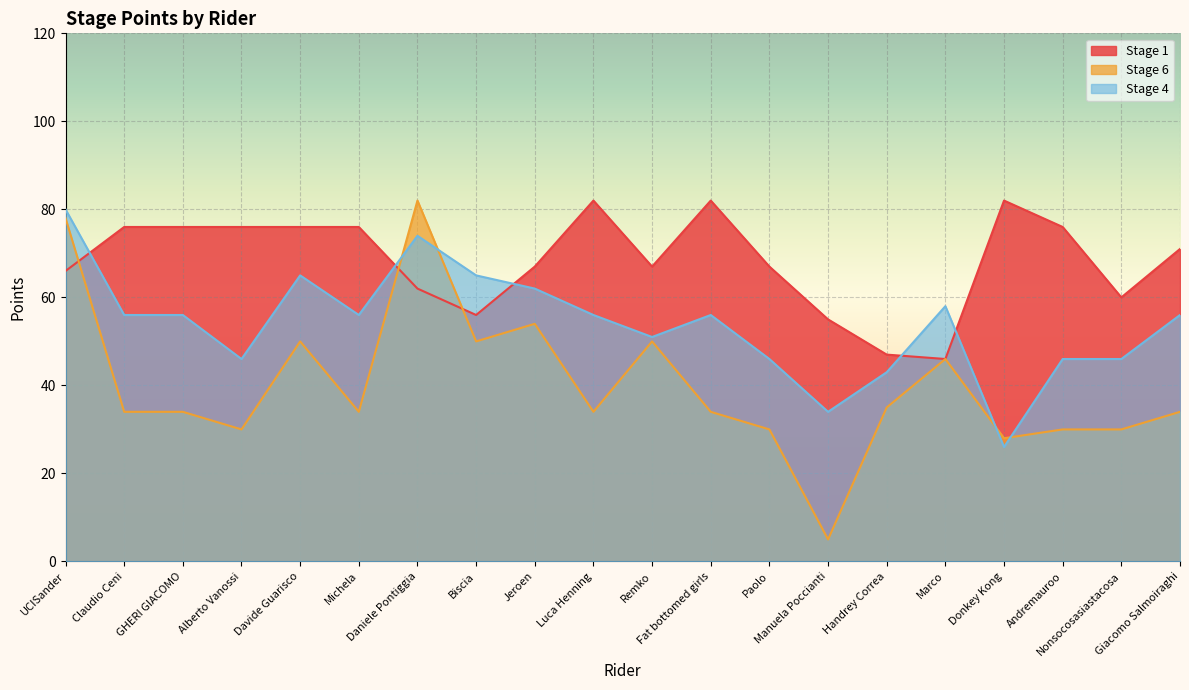

At which label does Stage 4 first exceed 56?

UCISander